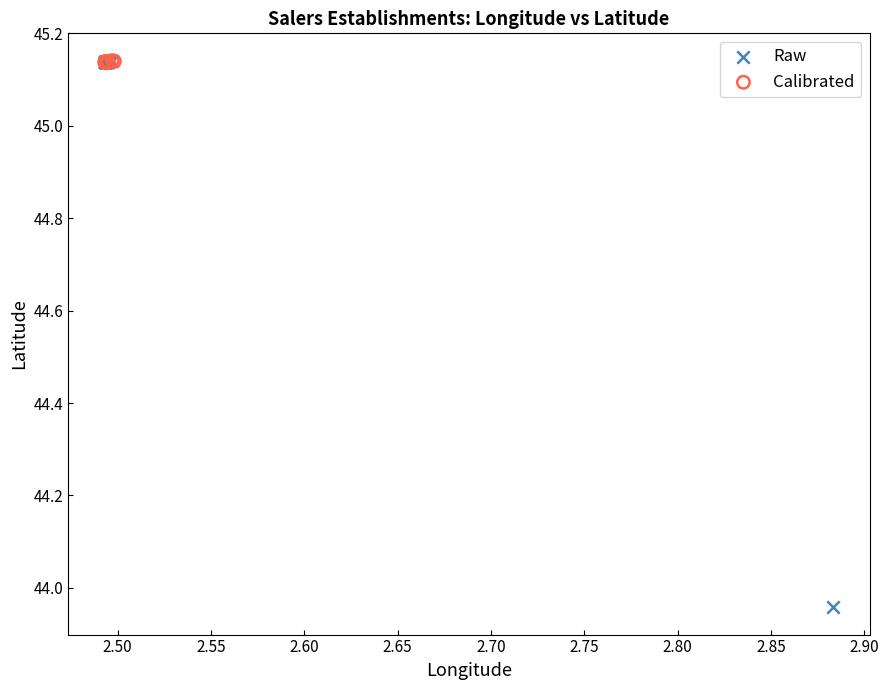

Which series contains the lowest Y value?

Raw